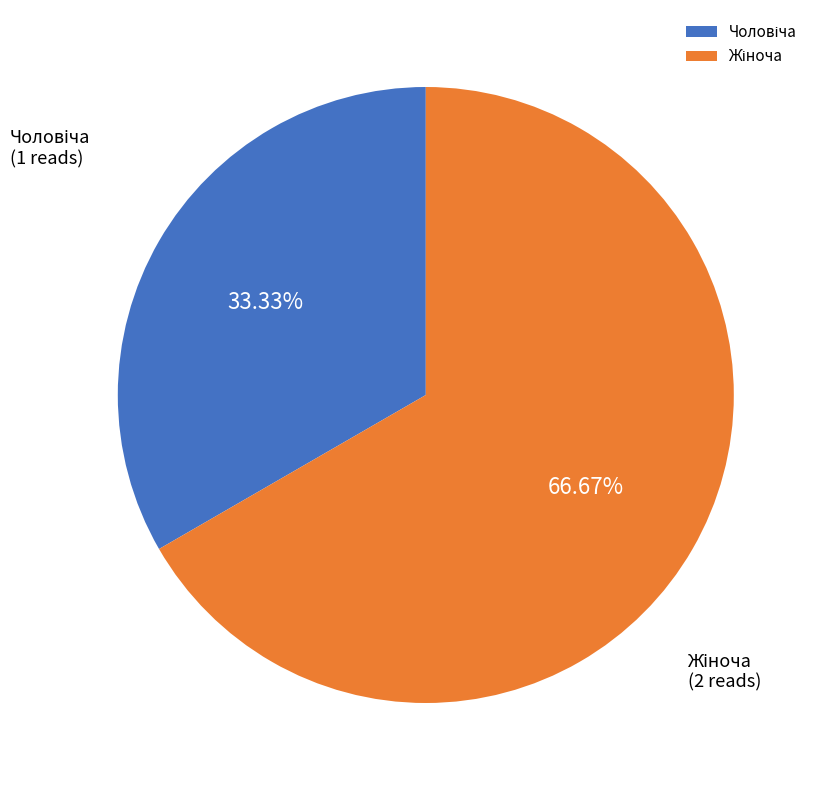

Is there any slice that represents more than half of the pie?

Yes